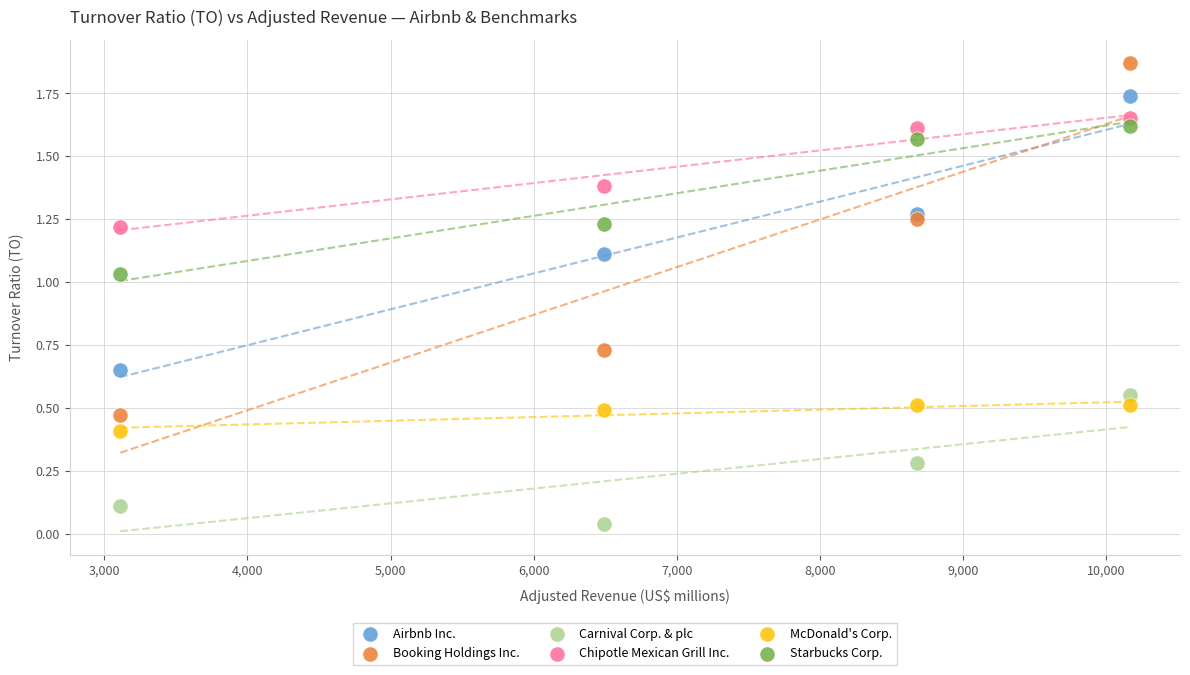

Which series reaches the maximum Y coordinate?

Booking Holdings Inc.